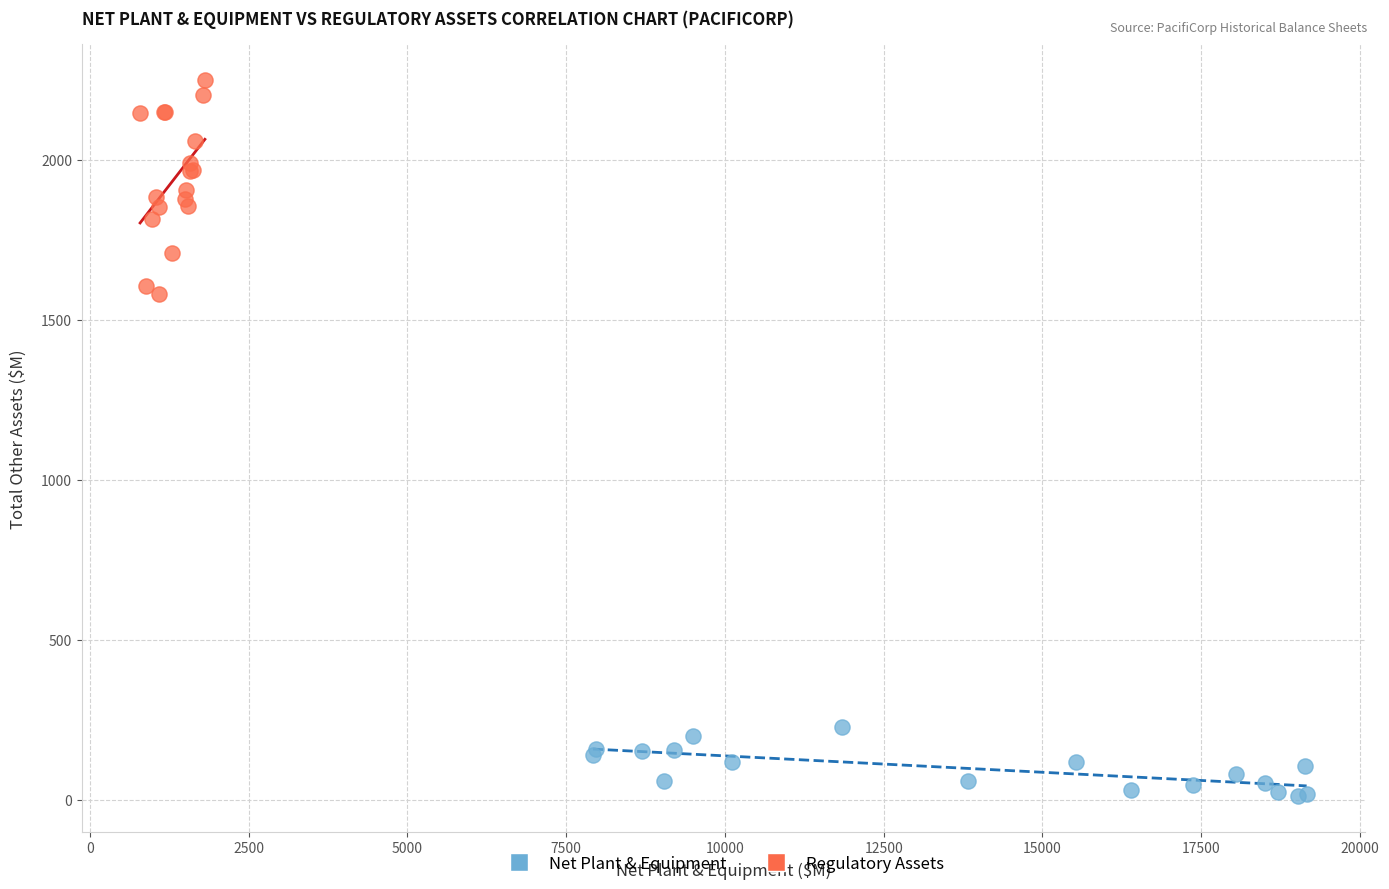

Which series has the widest spread of Y values?

Regulatory Assets